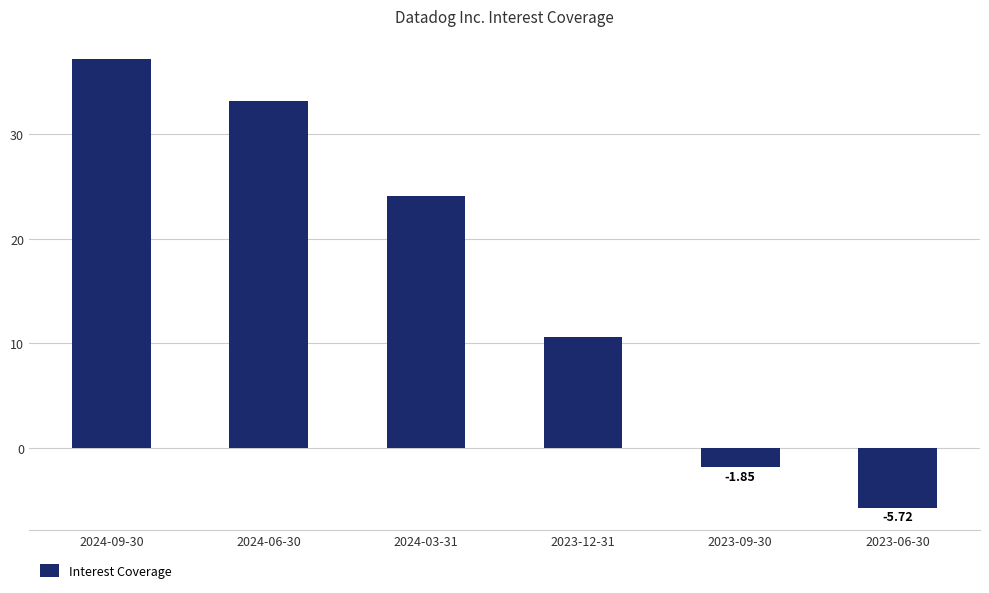

How many bars are there in total?

6